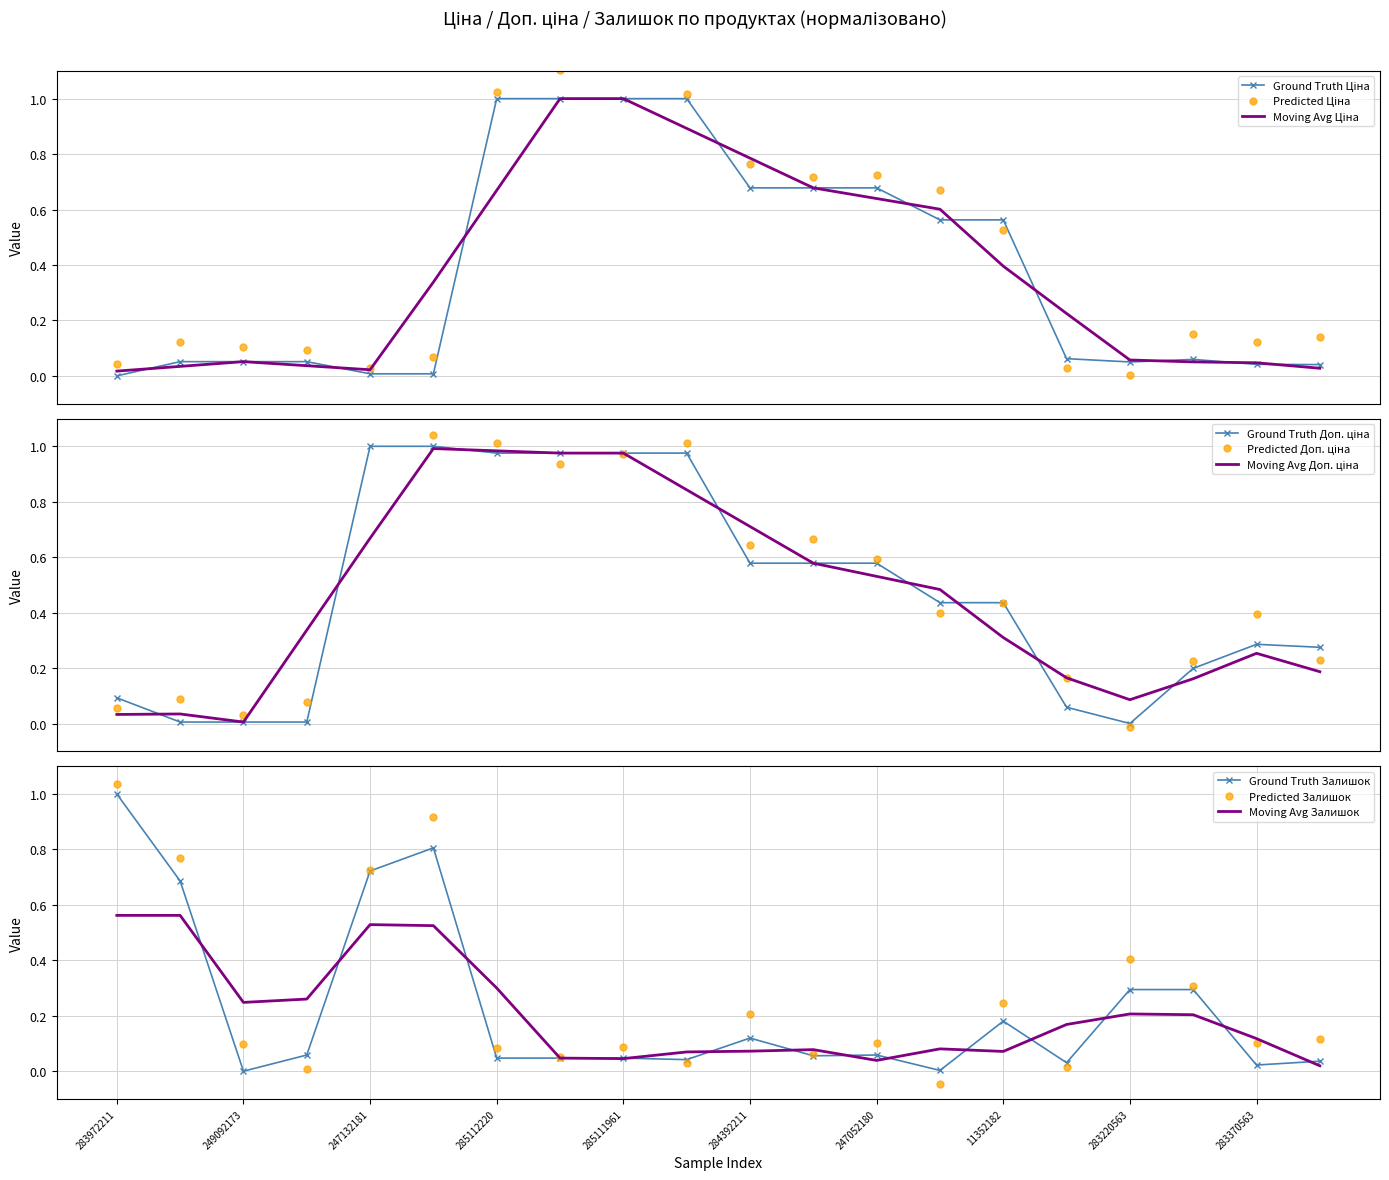

Which series has the widest spread of values?

Ціна